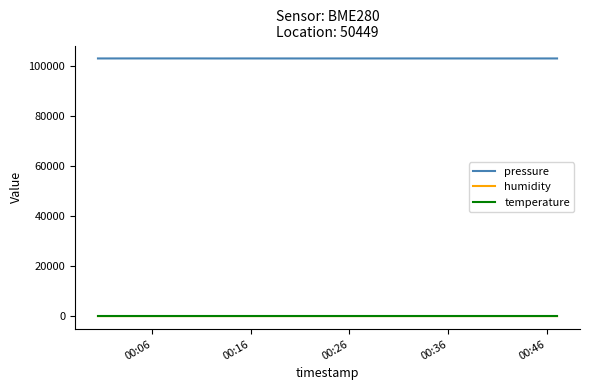

What is the maximum value shown in the chart?

103004.0